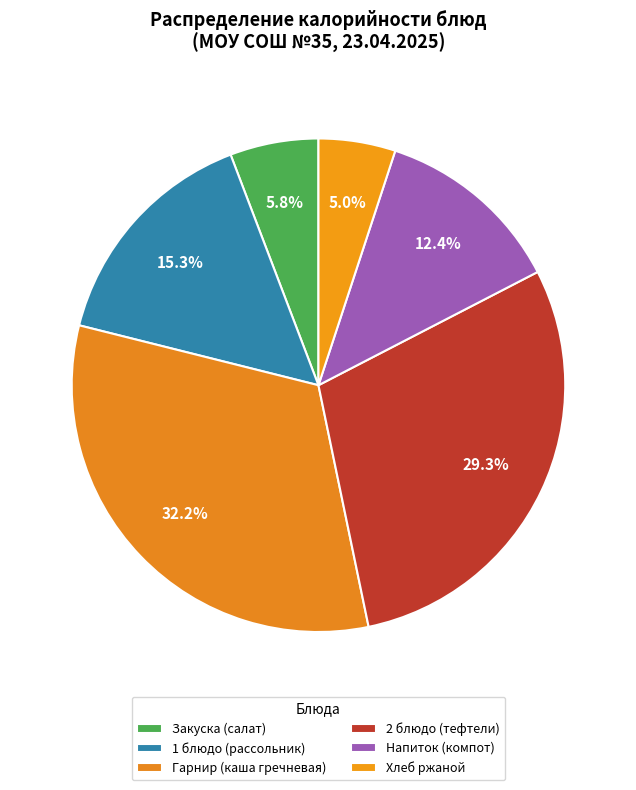

Count the number of slices in the pie.

6